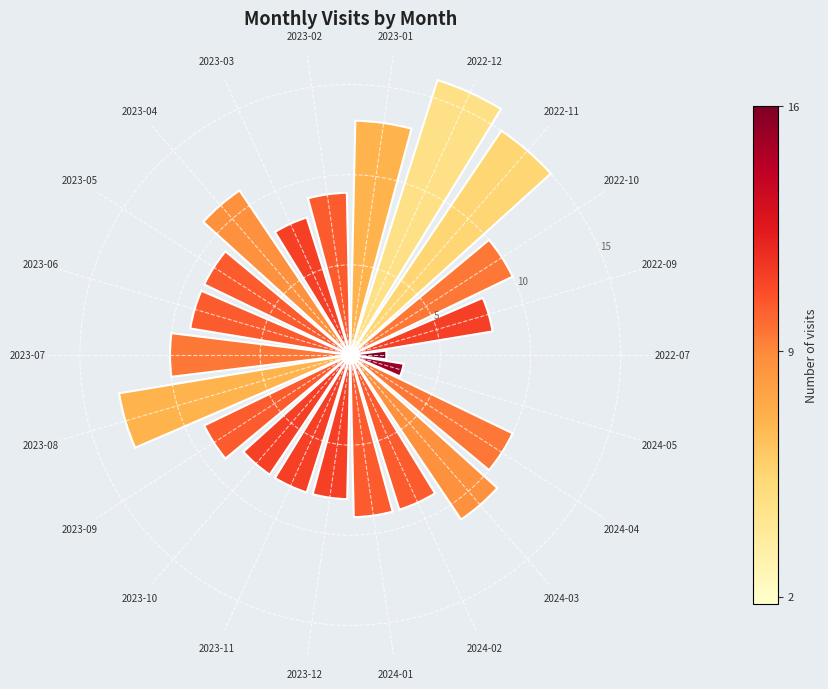

What is the difference between the values at 2024-05 and 2023-03?

5